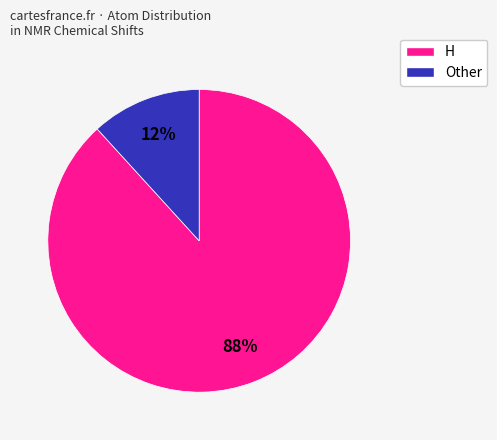

To the nearest percent, what percentage of the pie is H?

88%